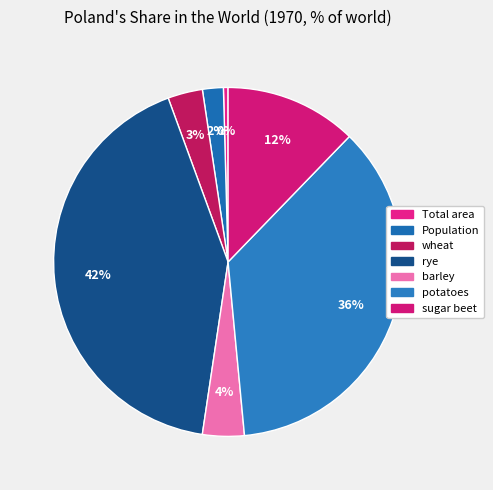

To the nearest percent, what is the difference between the largest and smallest slice percentages?

42%